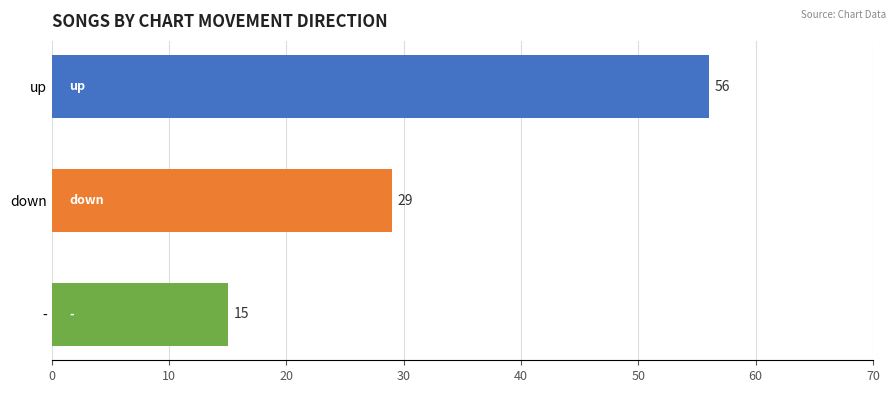

Which has a higher value, down or -?

down